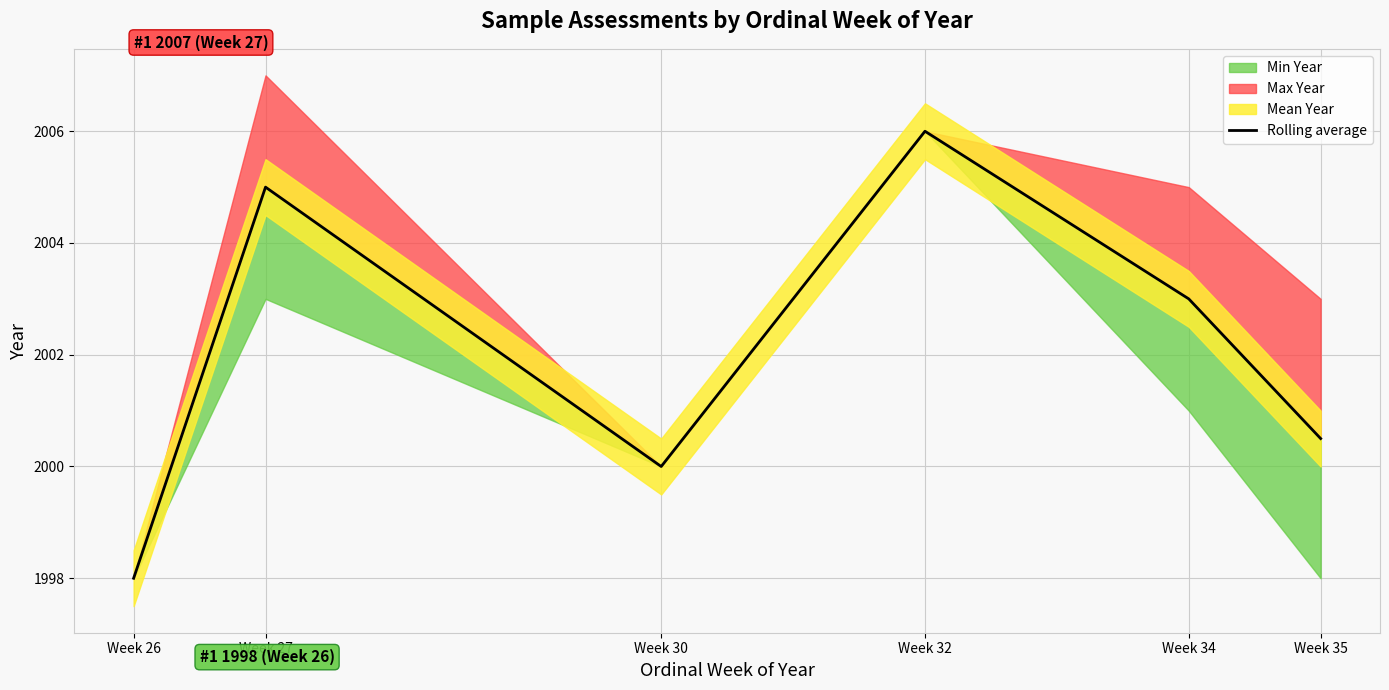

At which label is the value closest to 2002?

Week 34